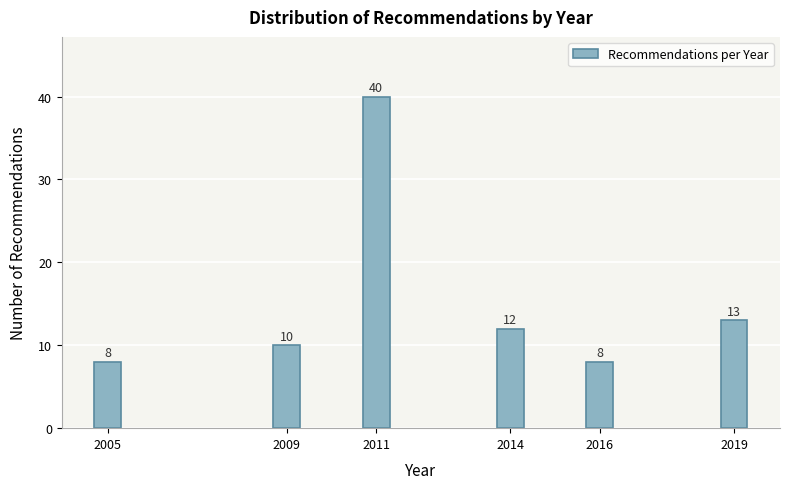

Reading left to right, extract all data points from this chart.

2005=8	2009=10	2011=40	2014=12	2016=8	2019=13